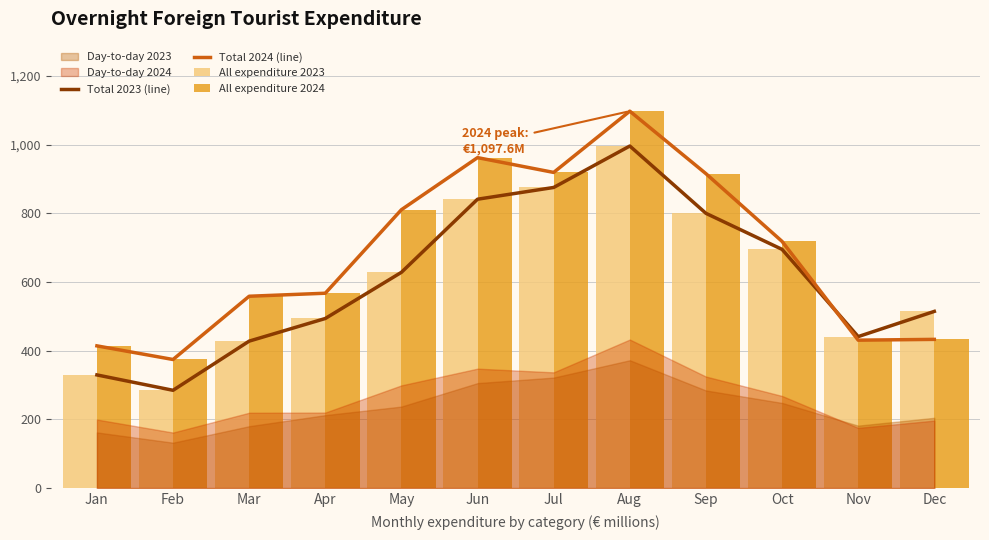

Reading left to right, list all the values displayed in this chart.

Total 2023 (line): 329.5	284.7	427.9	493.8	628.3	841.2	875.4	996.1	800.1	695.1	441.1	514.5
Total 2024 (line): 414.1	374.4	558.6	567.4	810.6	962.3	919.2	1097.6	915.6	718.3	430.7	433.0
All expenditure 2023: 329.5	284.7	427.9	493.8	628.3	841.2	875.4	996.1	800.1	695.1	441.1	514.5
All expenditure 2024: 414.1	374.4	558.6	567.4	810.6	962.3	919.2	1097.6	915.6	718.3	430.7	433.0